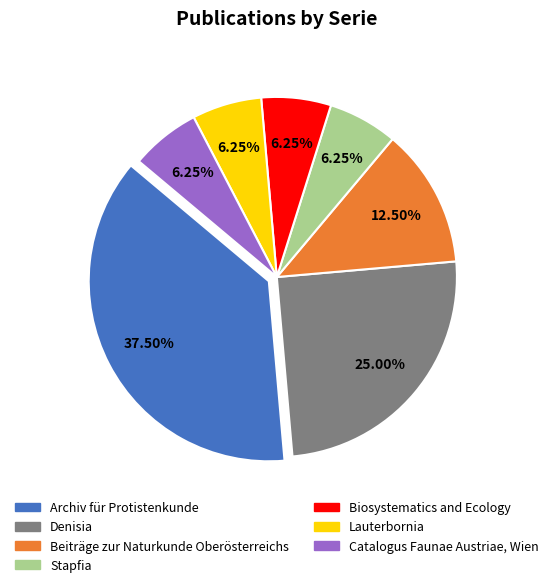

Approximately how many times larger is the value at Archiv für Protistenkunde compared to Denisia?

1.5